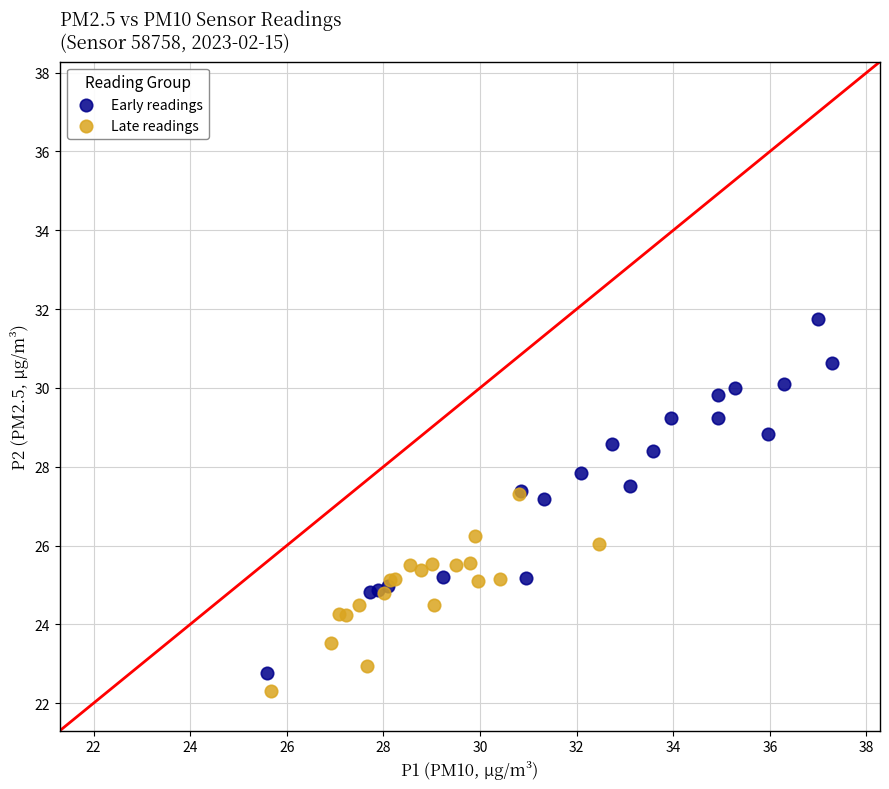

Which series reaches the minimum Y coordinate?

Late readings